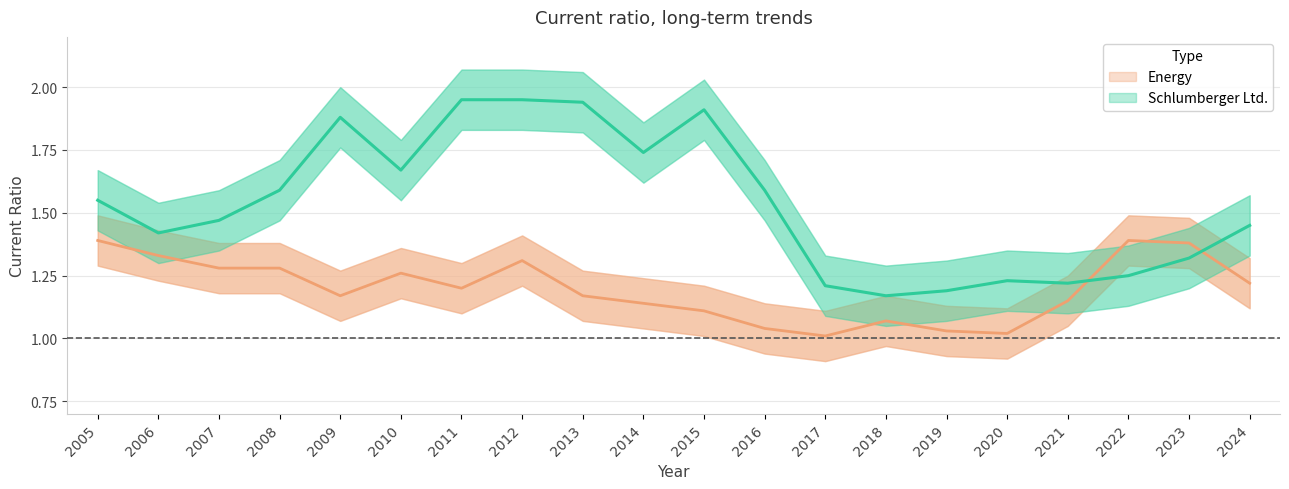

At which category is the sum across all series the highest?

2012